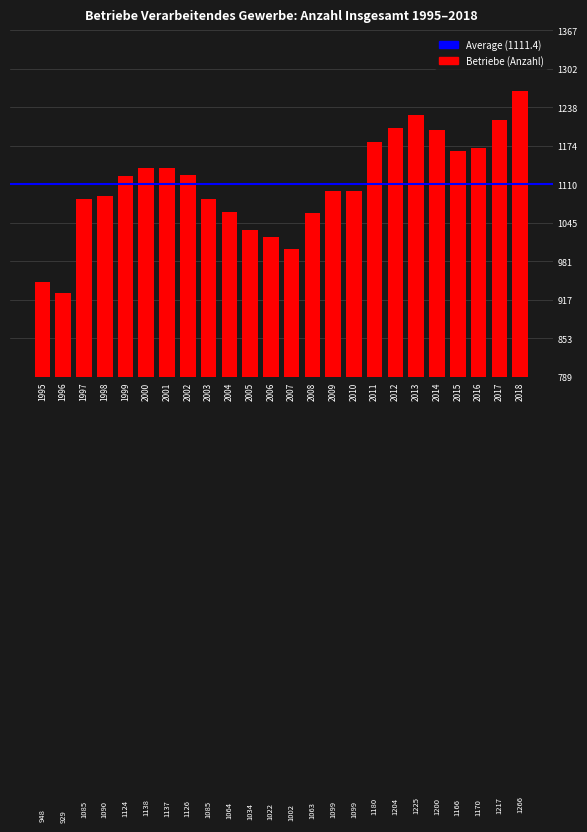

The chart shows a value of 1520 at 2008. True or false?

False